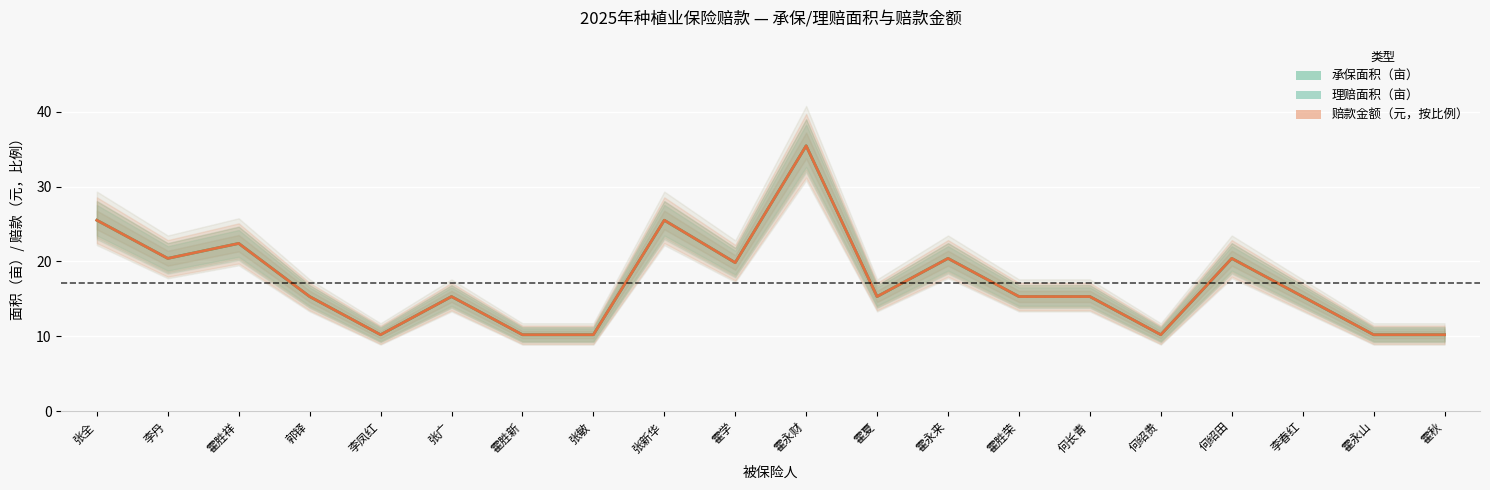

What is the average value of the 承保面积（亩） series?

17.1